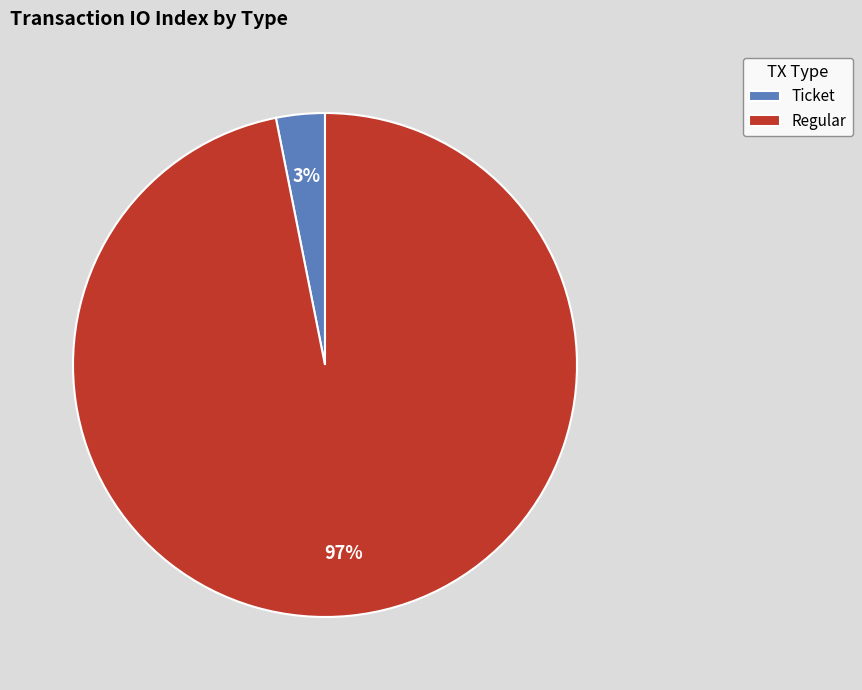

The Regular slice represents 97% of the pie. True or false?

True